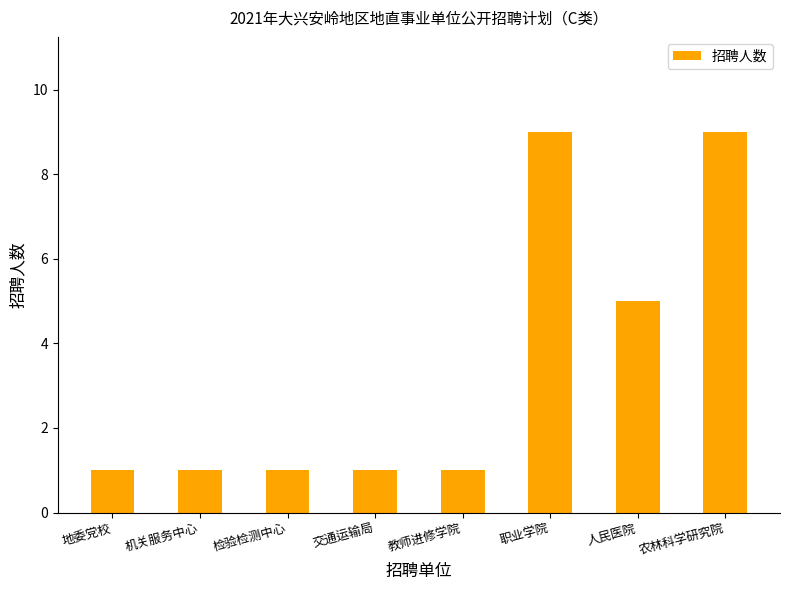

What is the sum of all values?

28